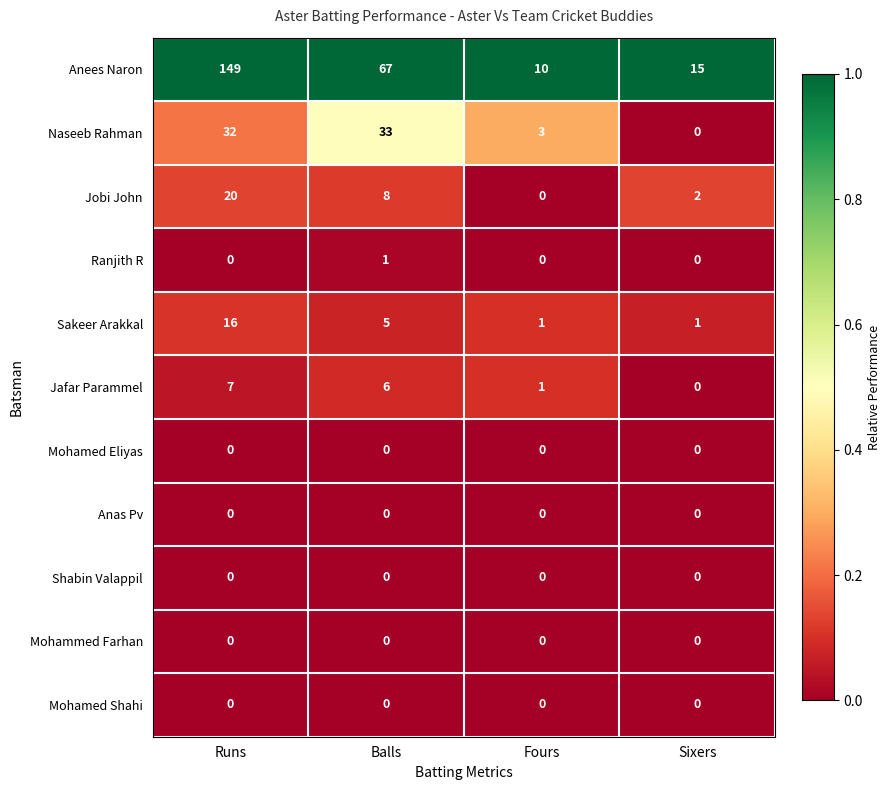

What is the maximum value for Anees Naron?

149